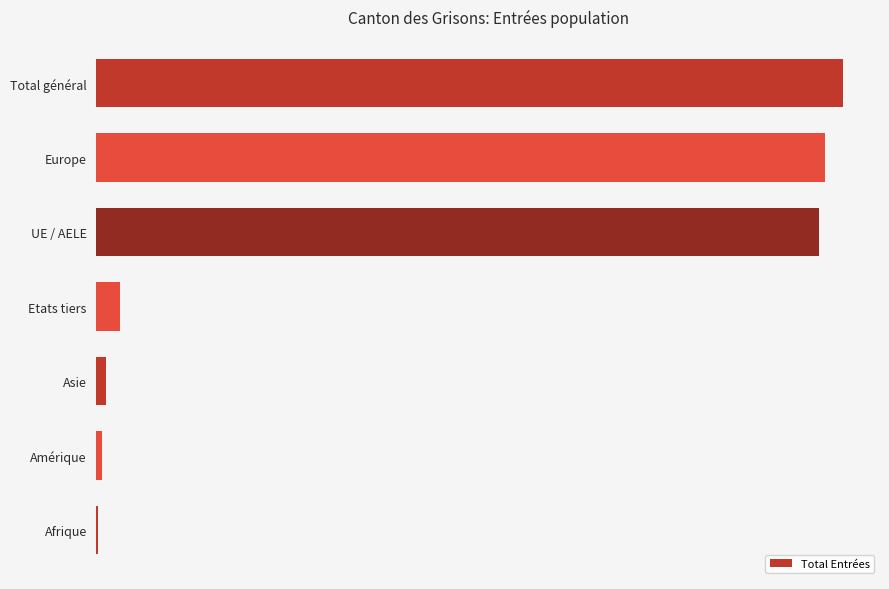

How many bars are there in total?

7